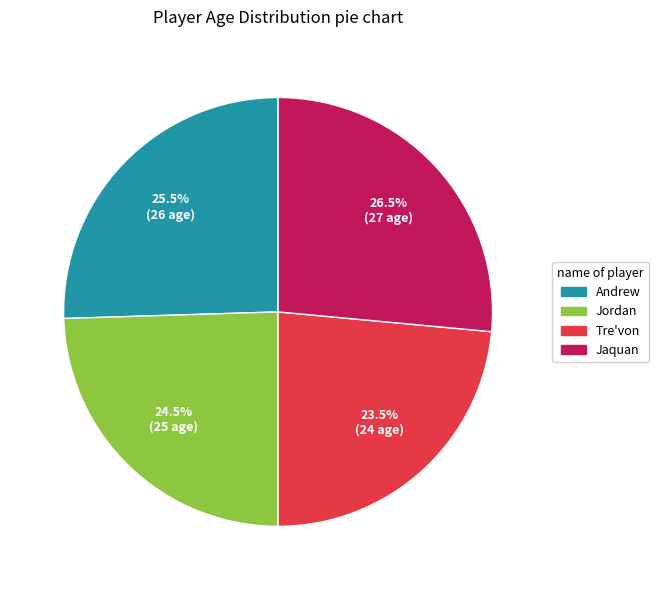

Is there any slice that represents more than half of the pie?

No